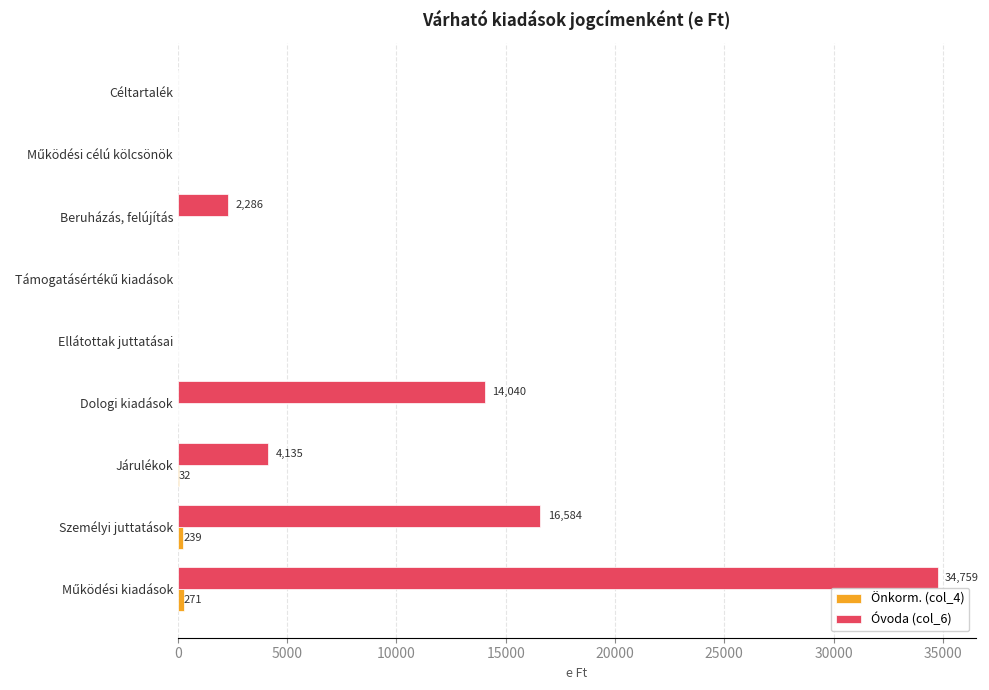

What is the sum of all Óvoda (col_6) values?

71804